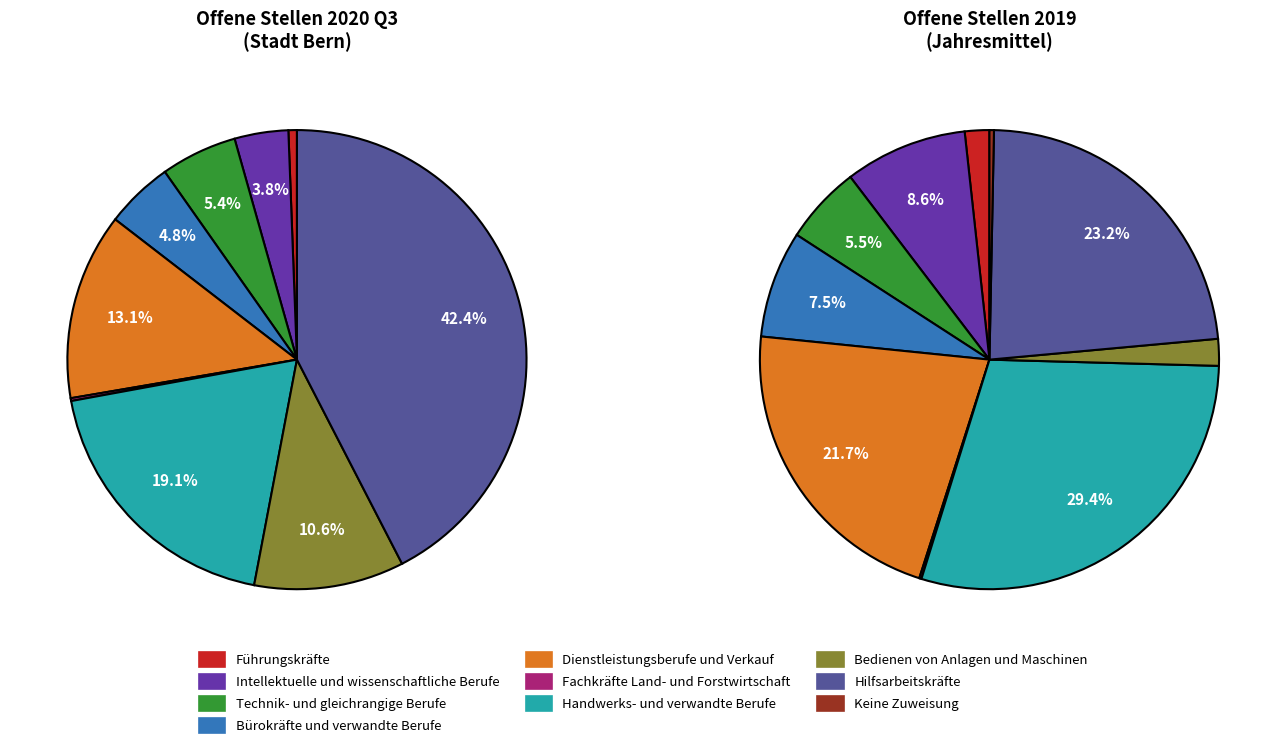

Which series has the largest range (max minus min)?

2020 Q3